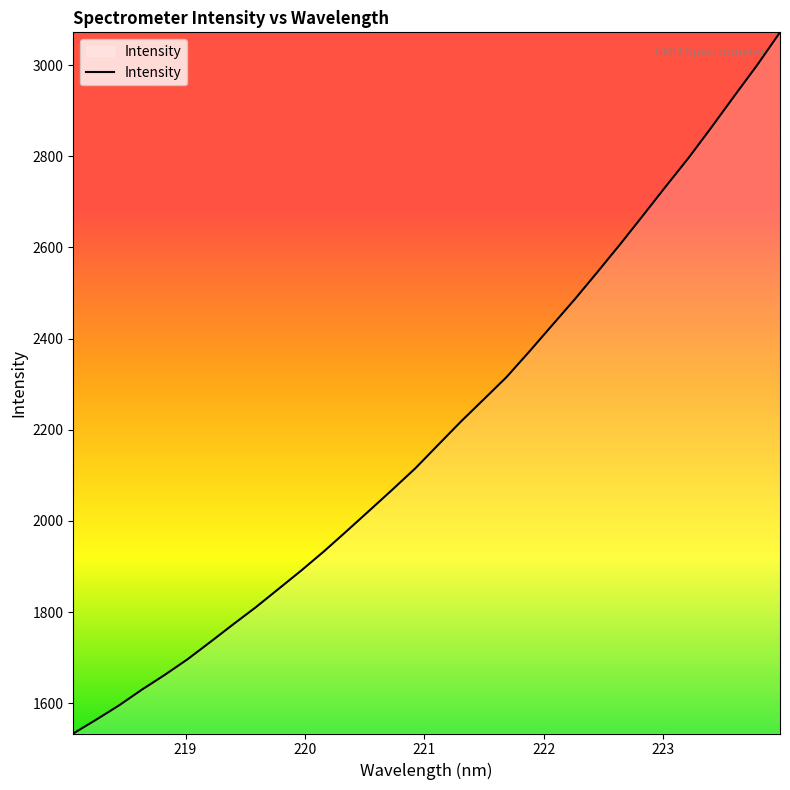

Reading left to right, list all the values displayed in this chart.

1533.8	1564.0	1595.2	1629.8	1662.1	1696.4	1734.3	1772.9	1810.8	1851.1	1891.6	1933.9	1978.5	2023.8	2069.3	2115.7	2167.2	2218.3	2266.9	2315.8	2371.8	2429.4	2486.8	2546.9	2608.0	2671.0	2734.7	2797.3	2864.1	2932.5	3000.0	3071.7